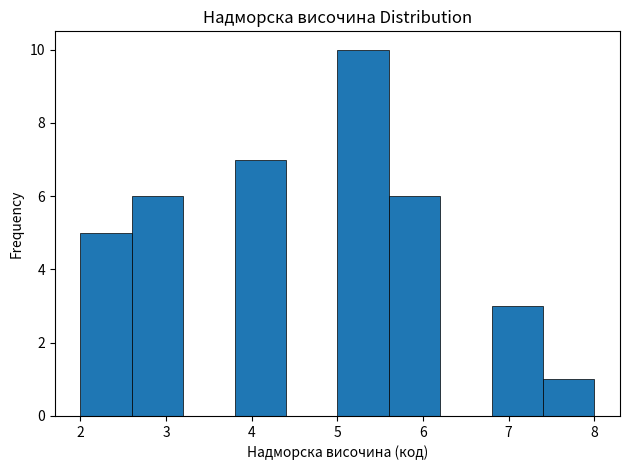

Over which range of the x-axis is the bar tallest?

5.0 to 5.6